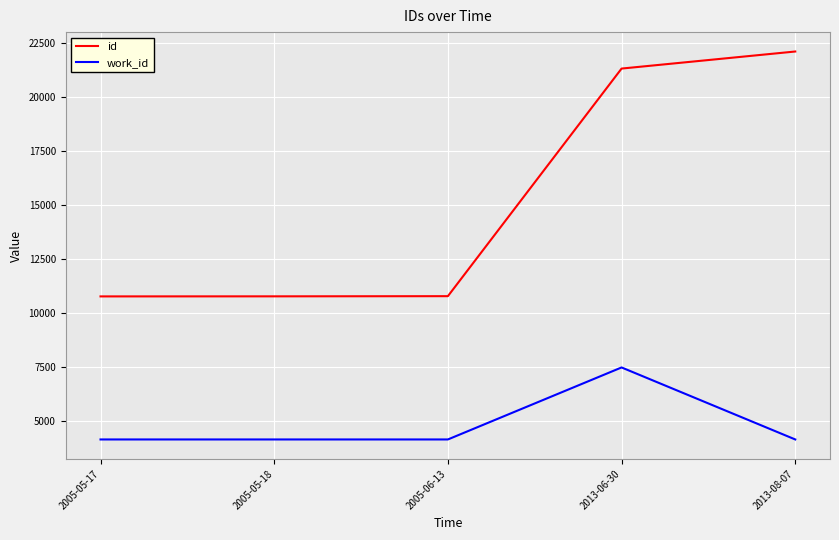

What are all the series names shown in the legend?

id, work_id